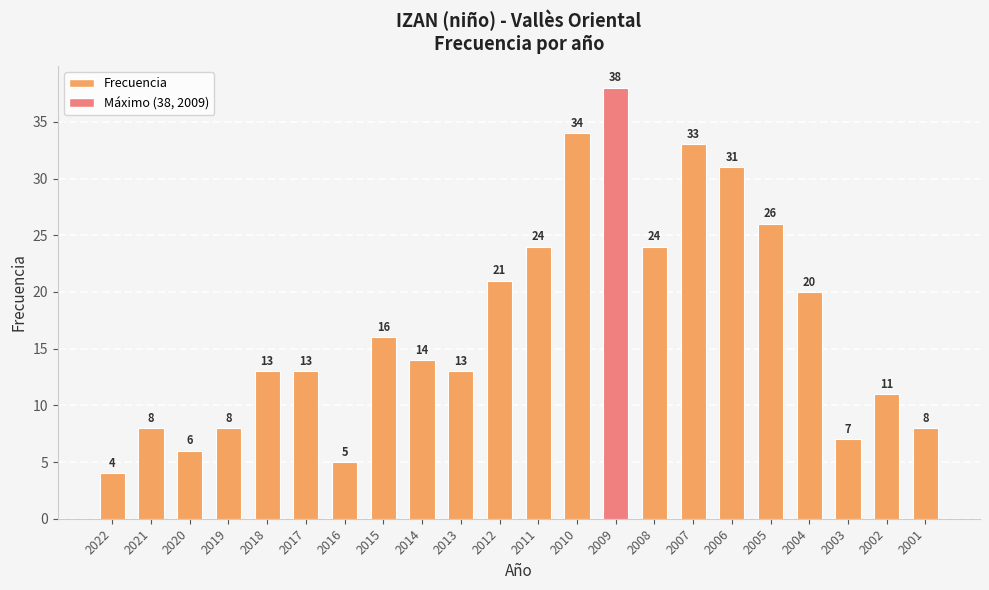

True or false: the data shows 33 at 2007.

True